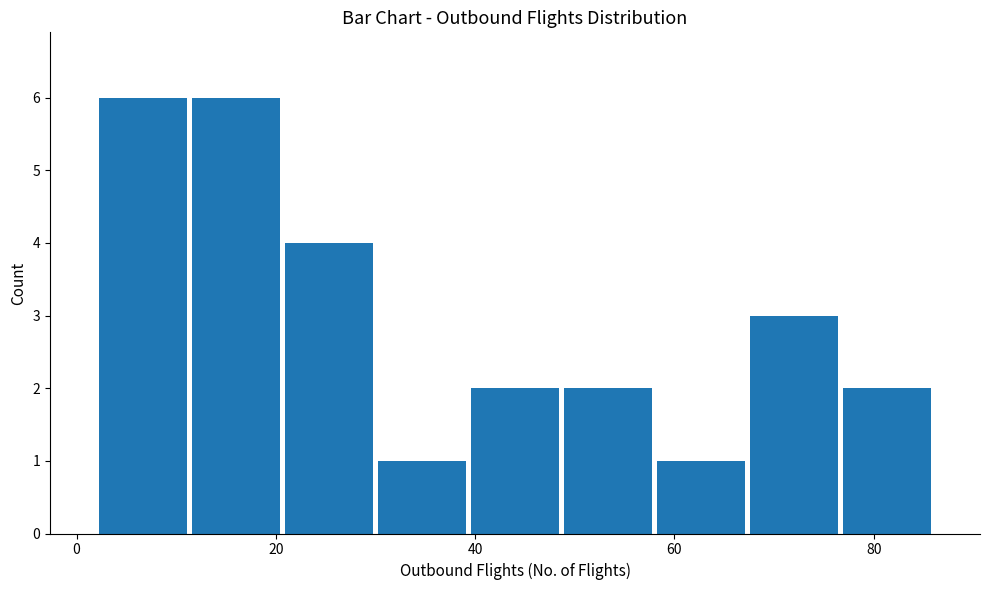

How tall is the bar that spans 48 to 58 on the x-axis? Neither the bar edges nor the heights are printed on the chart, so give them approximately, as read against the axes.

2